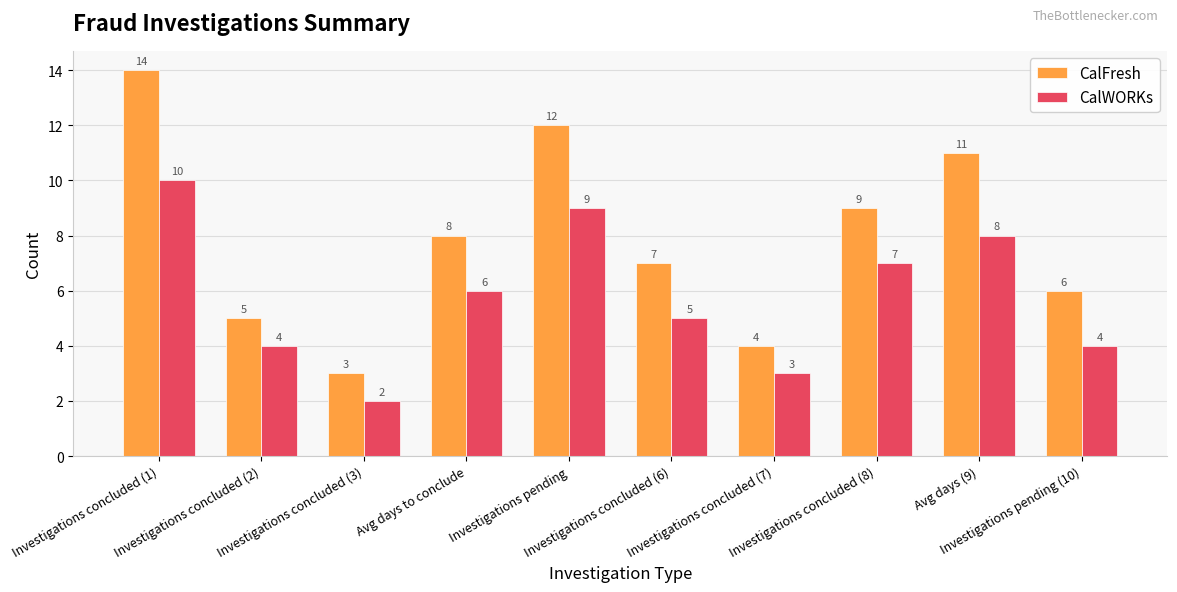

What is the minimum value shown in the chart?

2